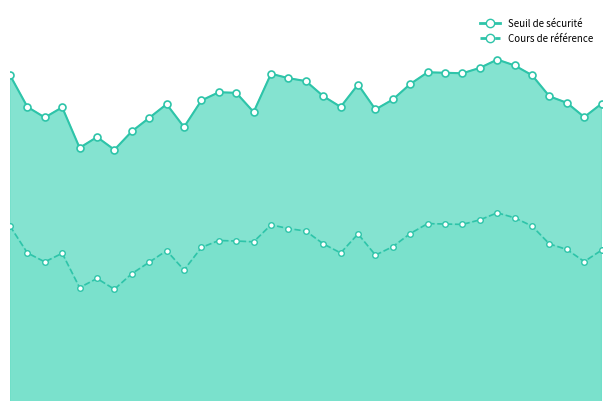

Rank the series by their average value, from highest to lowest.

Seuil de sécurité line, Cours de référence line